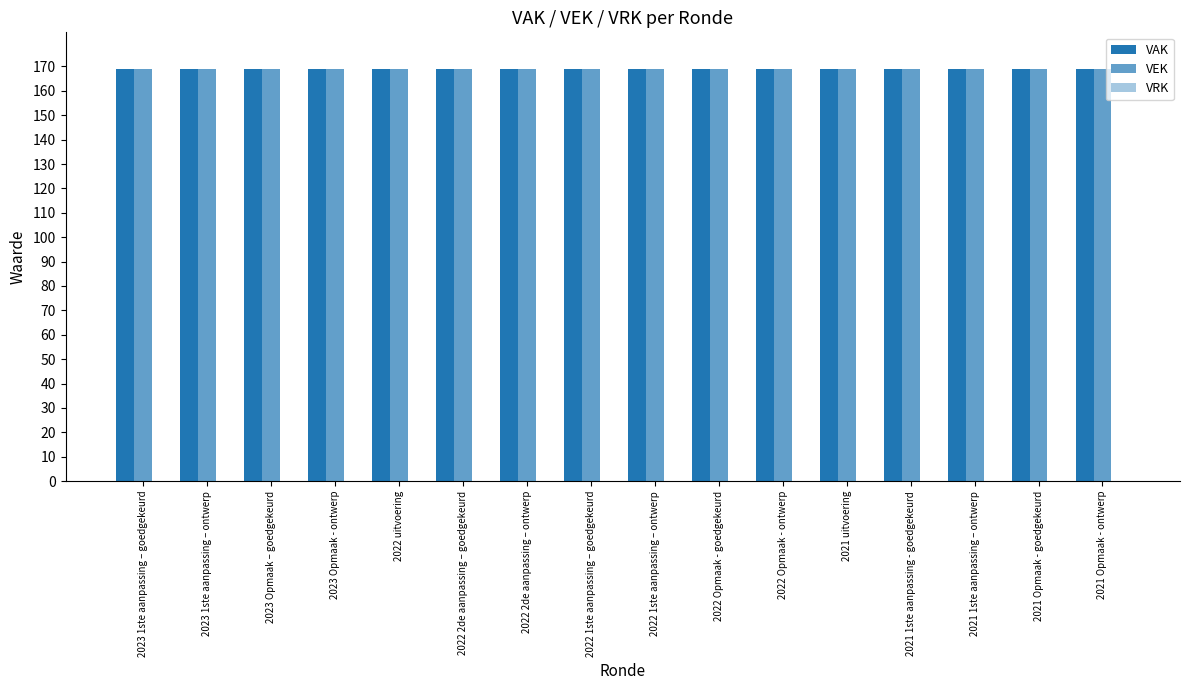

Rank the series at 2021 Opmaak - goedgekeurd from highest to lowest value.

VAK, VEK, VRK